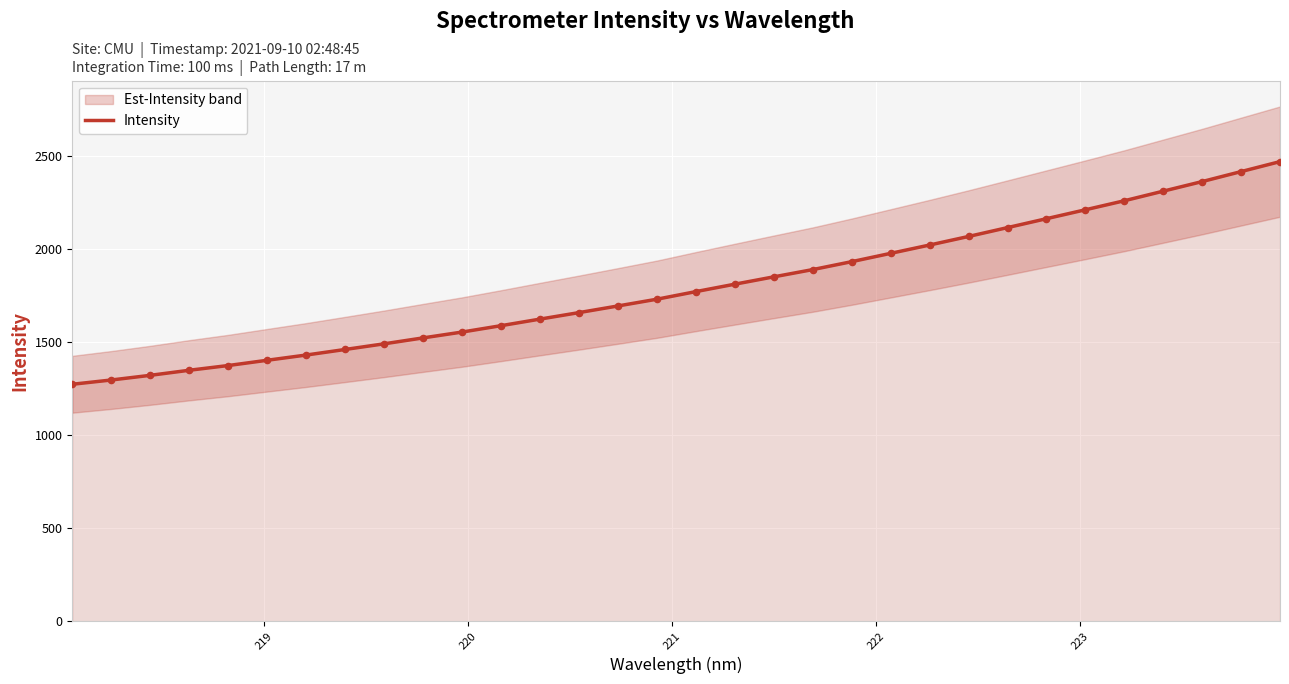

What is the lowest value of the Intensity series?

1274.0